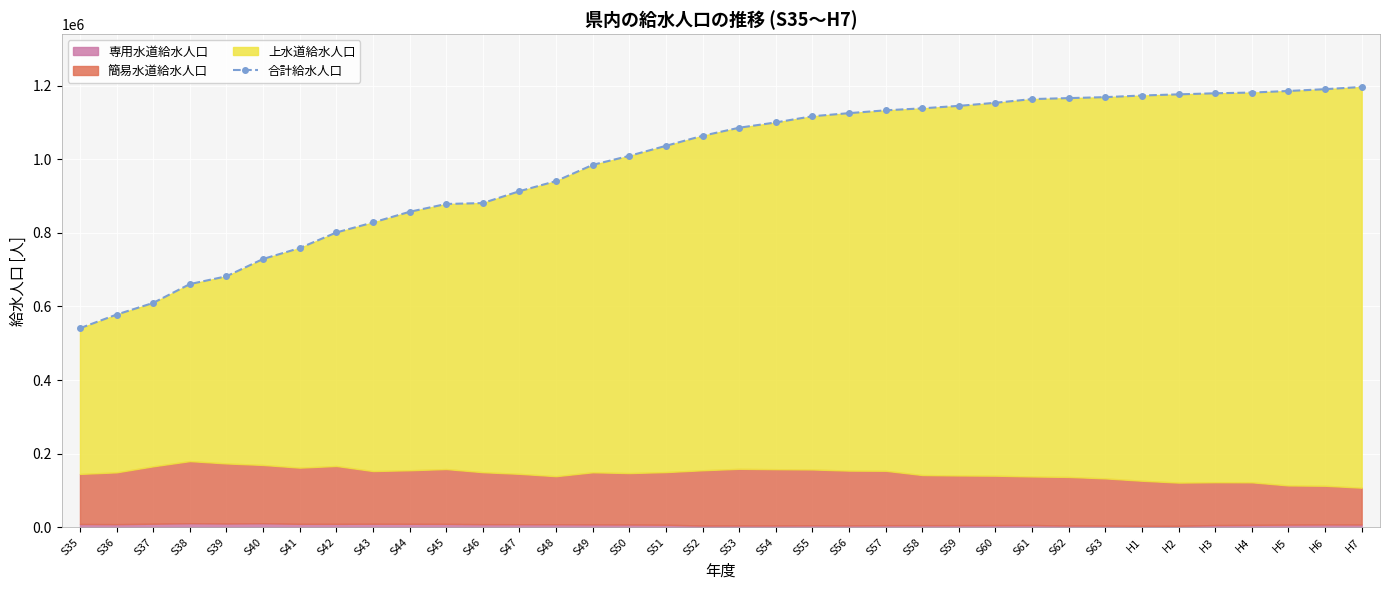

True or false: there are more than 2 points higher than both neighbors.

False